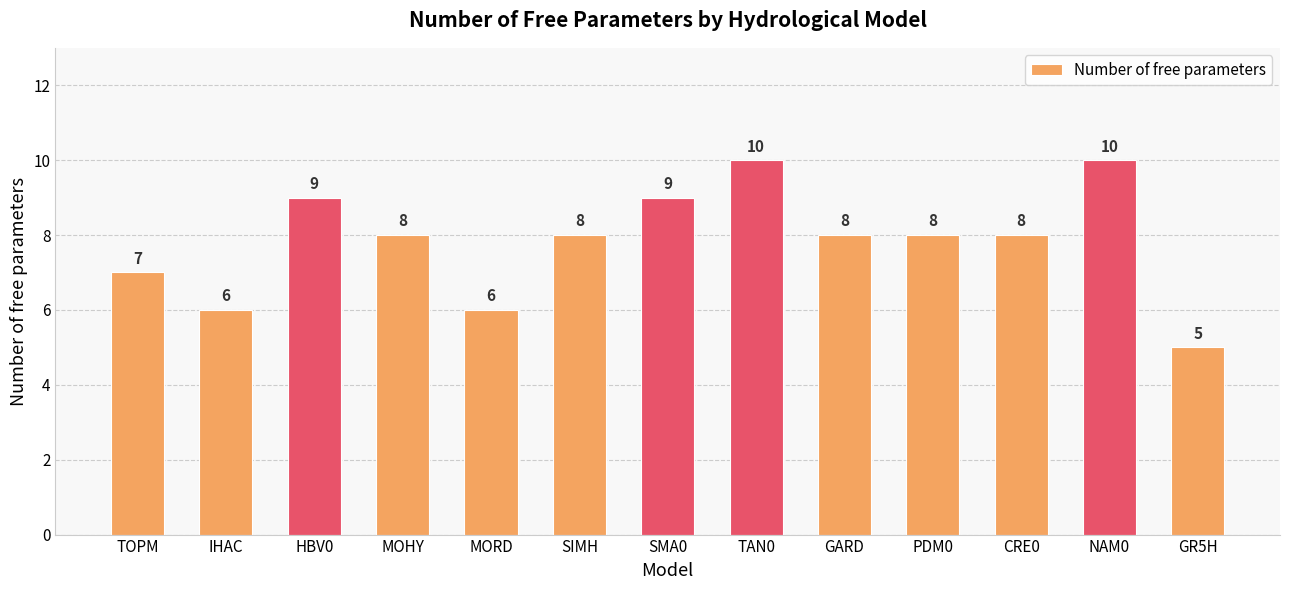

Reading left to right, extract all data points from this chart.

TOPM=7	IHAC=6	HBV0=9	MOHY=8	MORD=6	SIMH=8	SMA0=9	TAN0=10	GARD=8	PDM0=8	CRE0=8	NAM0=10	GR5H=5